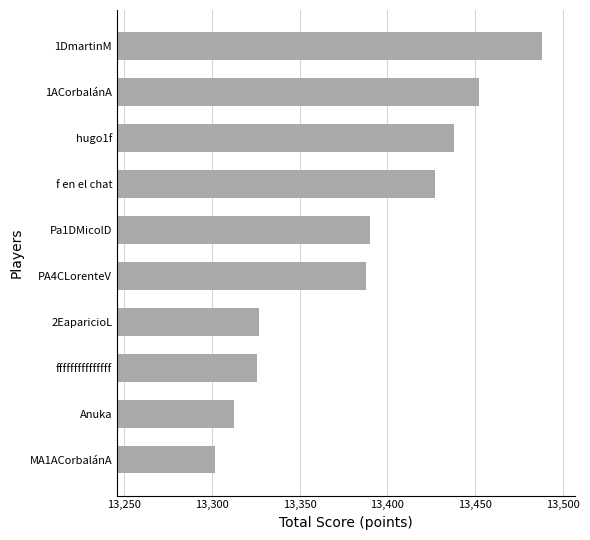

What is the difference between the maximum and second lowest values?

175